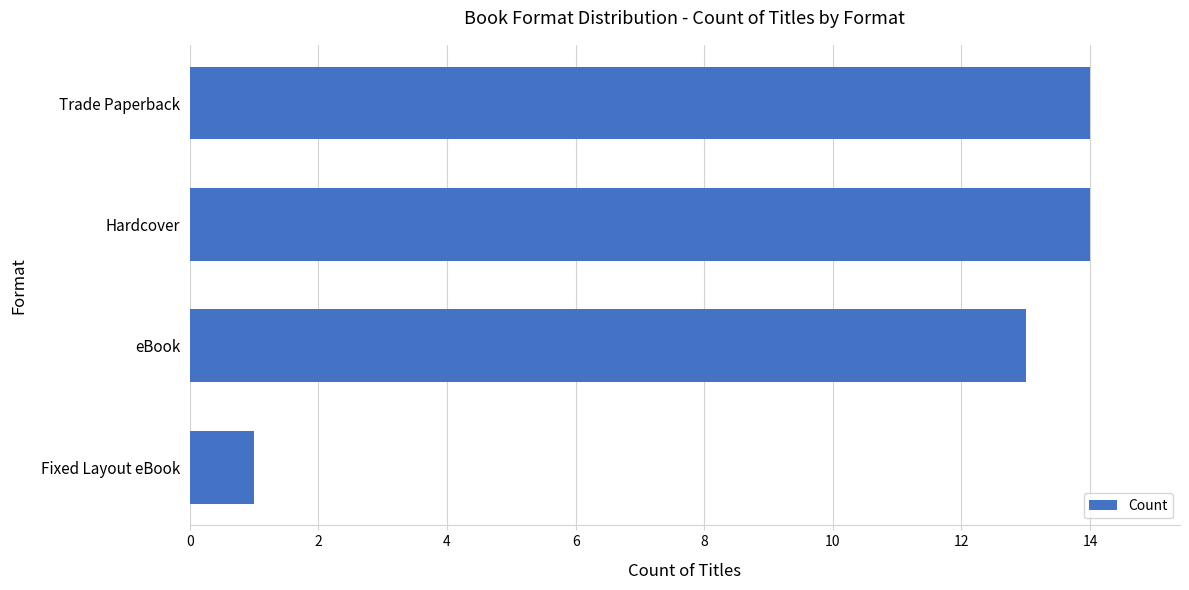

How many values are below 14?

2